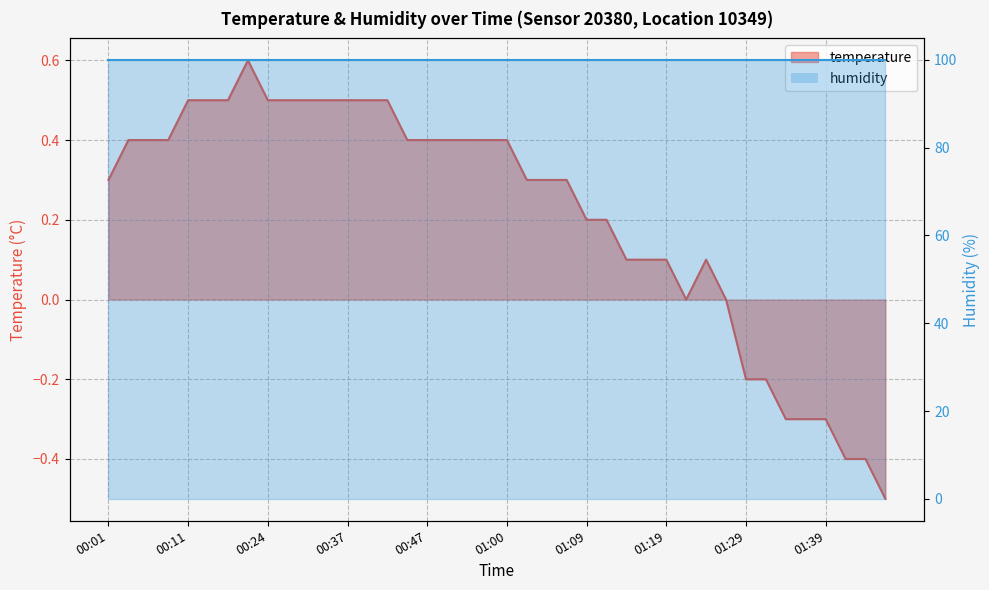

Which has a higher value, 00:08 or 01:24?

00:08